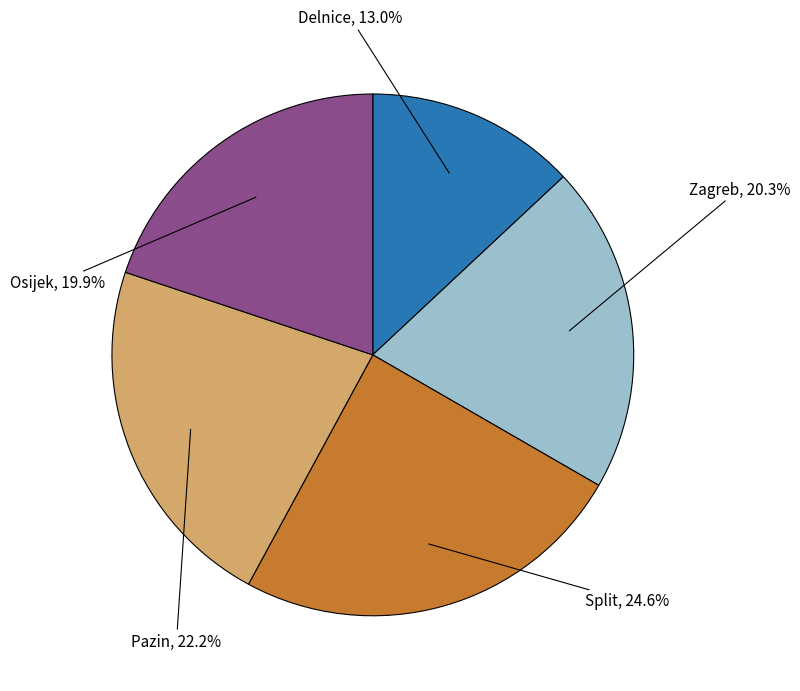

To the nearest percent, what percentage of the pie is Zagreb?

20%